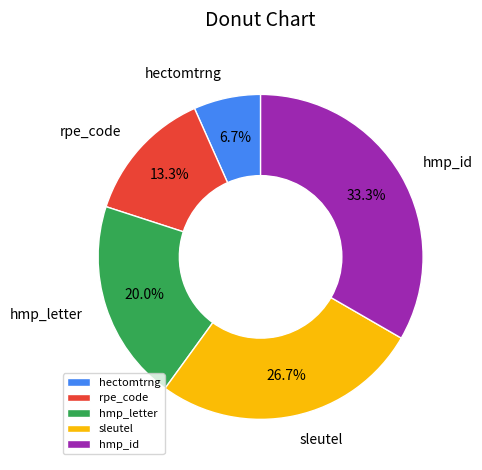

How many slices are in this pie chart?

5